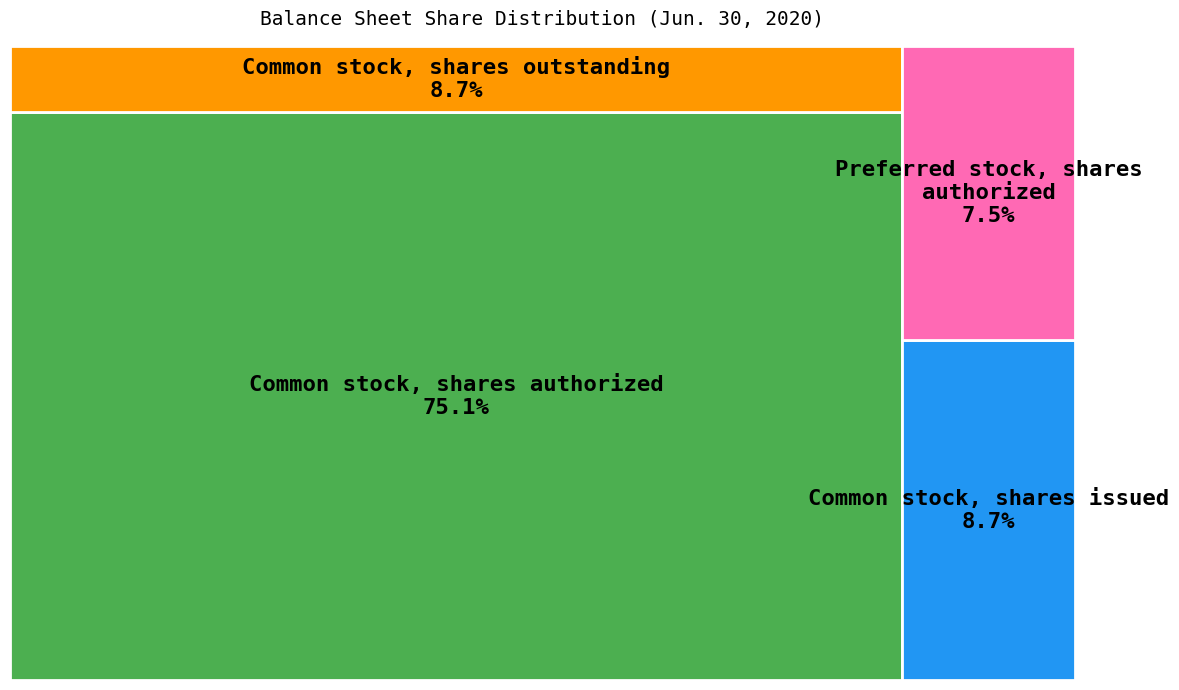

To the nearest percent, what portion does Common stock, shares outstanding represent?

9%